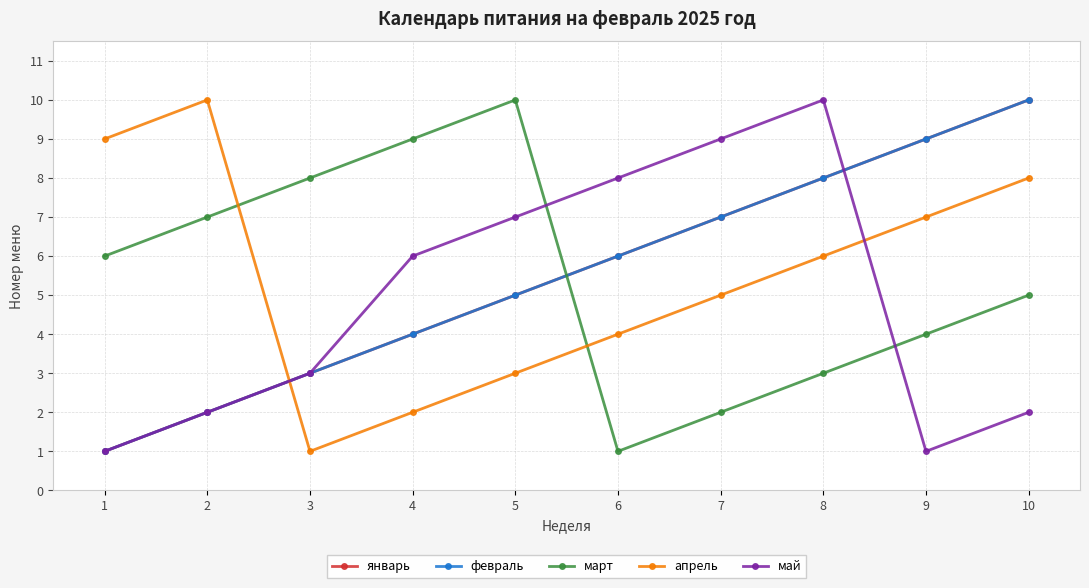

Does the chart have visible grid lines?

Yes